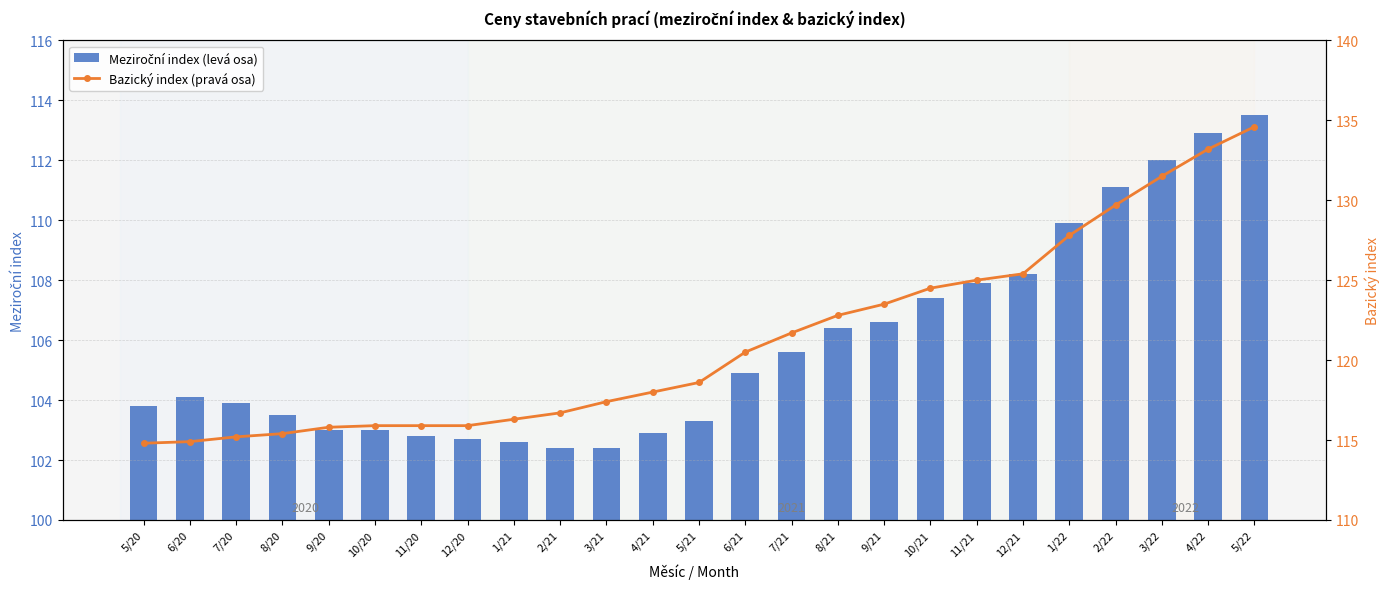

How many values in the Bazický index (pravá osa) series exceed 118?

13